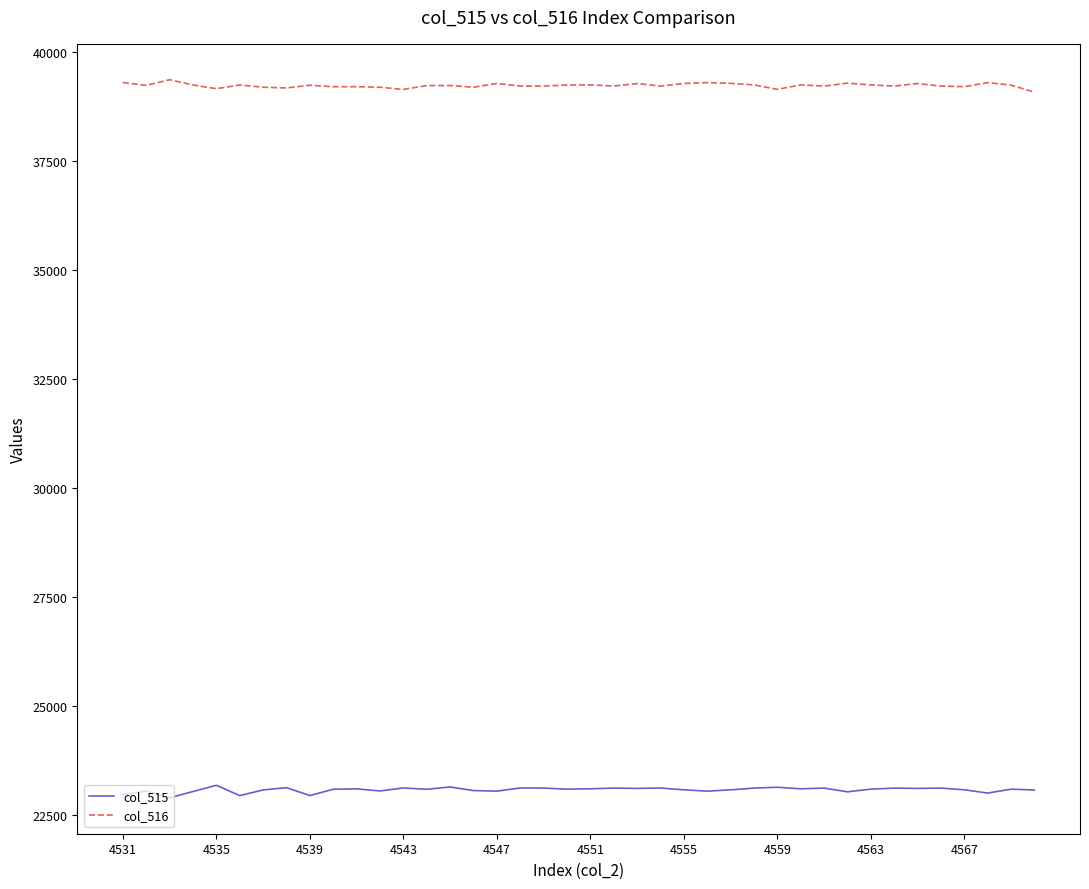

Which series has the largest total across all categories?

col_516